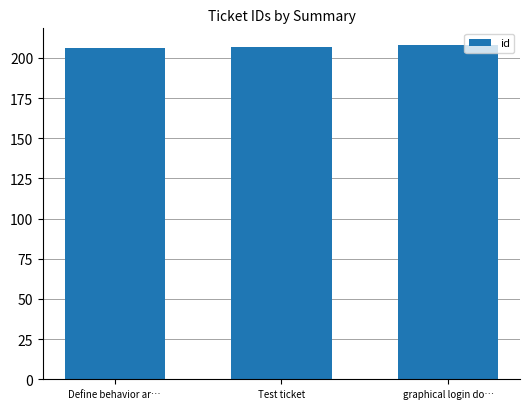

What is the average value?

207